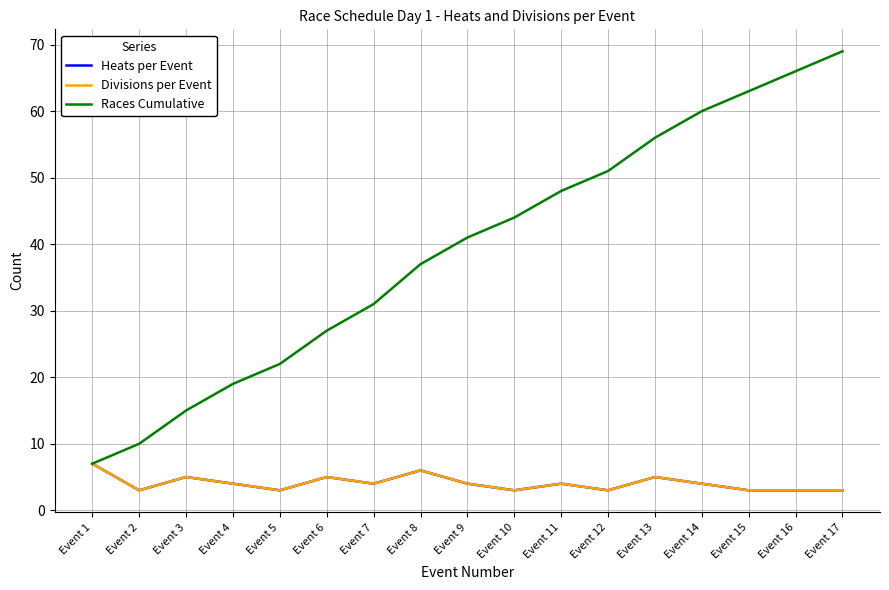

True or false: Divisions per Event and Heats per Event cross at least once.

False